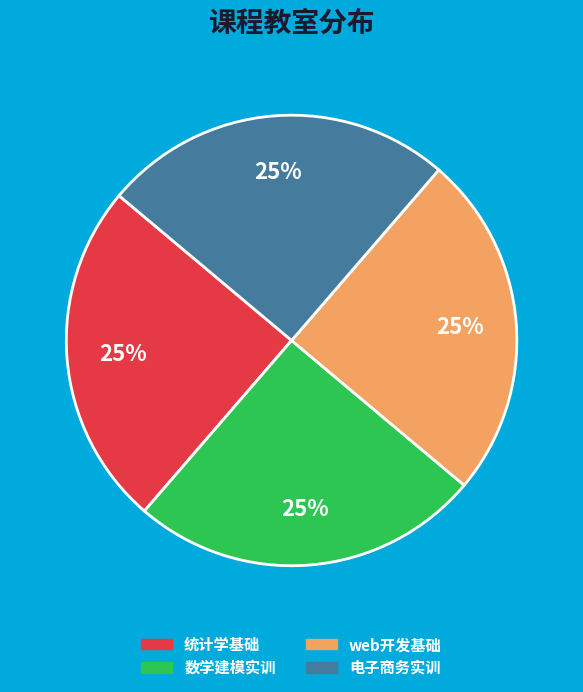

Does 统计学基础 represent more than half of the total?

No